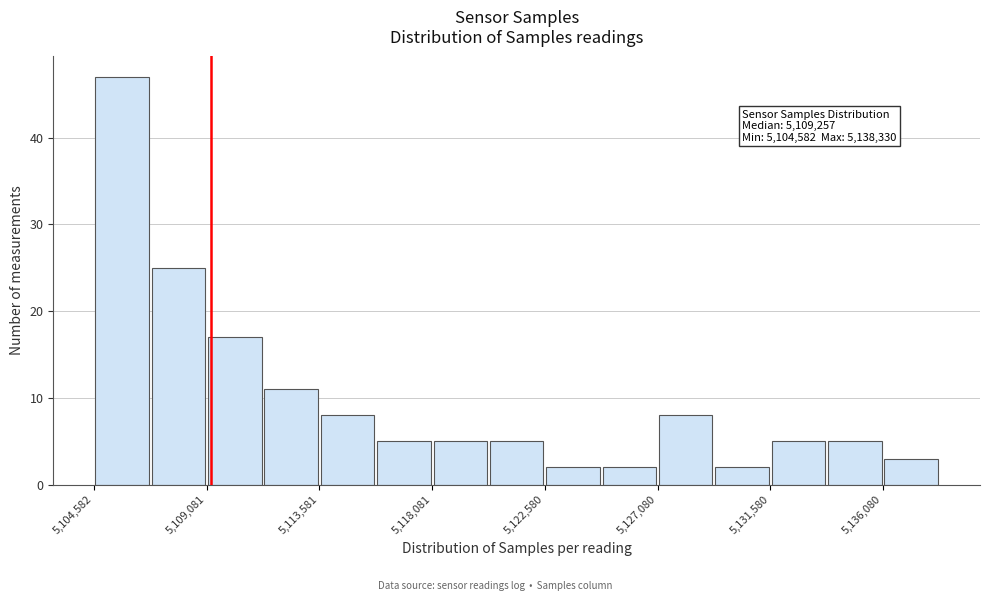

Over which range of the x-axis is the bar tallest?

5104500 to 5107000